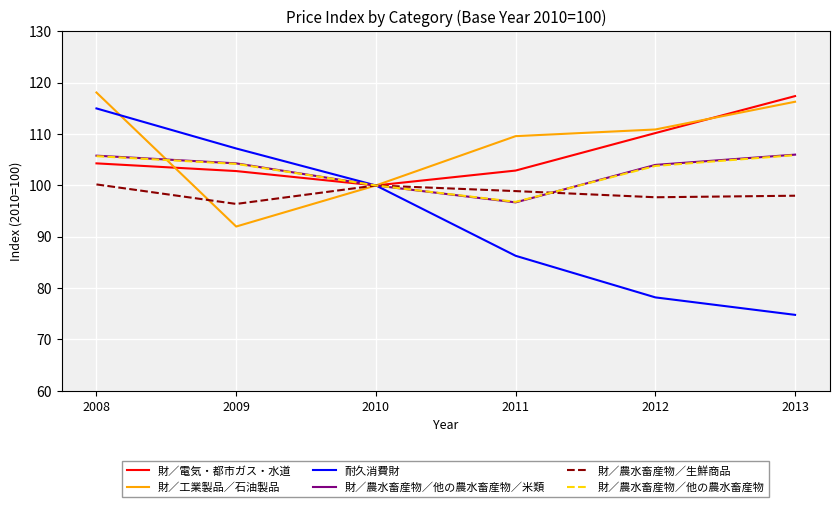

What is the difference between the second highest and minimum values in the 財／工業製品／石油製品 series?

24.3